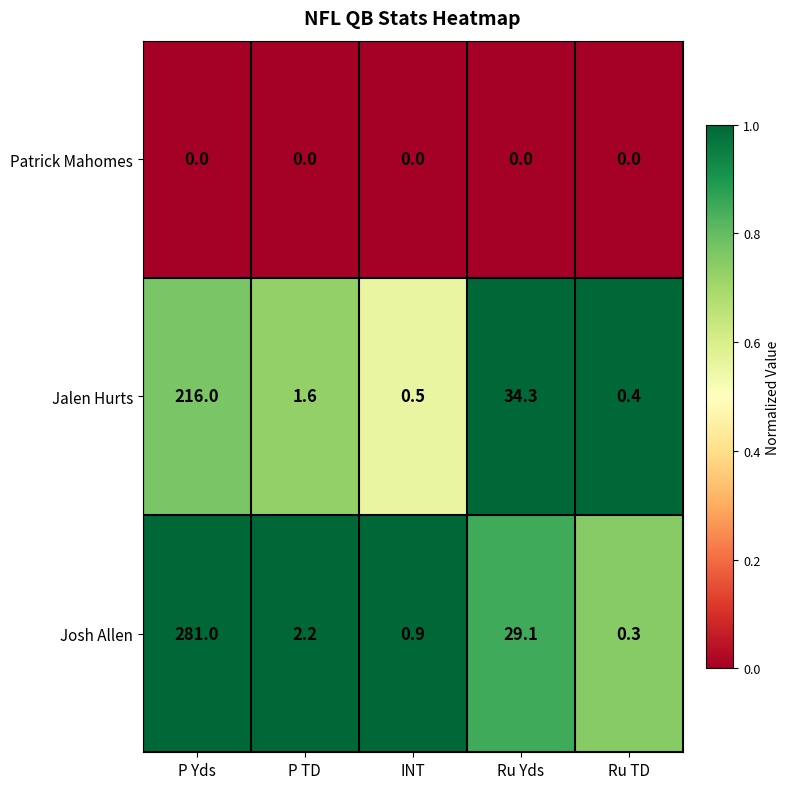

What is the maximum value shown in the chart?

281.0